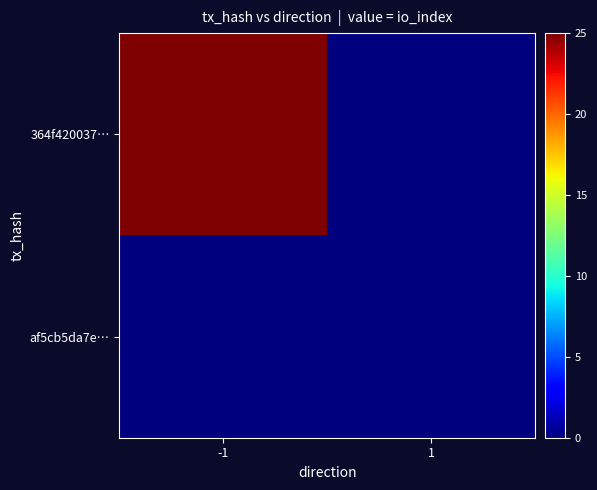

Rank the series by their average value, from lowest to highest.

af5cb5da7e…, 364f420037…